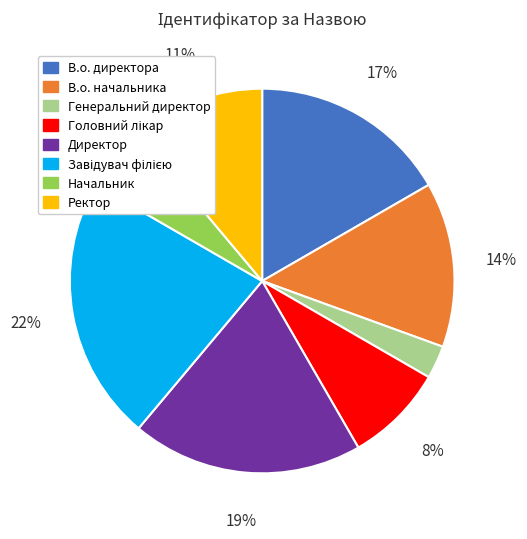

To the nearest percent, what percentage of the pie is В.о. директора?

17%